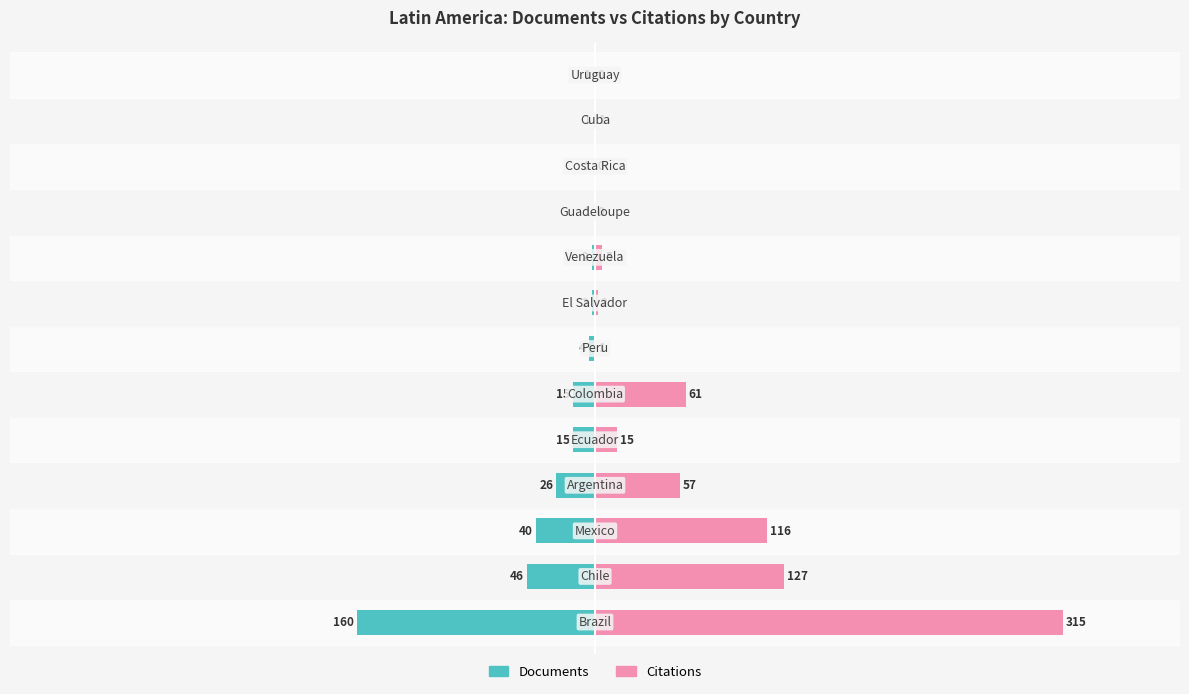

How many series are shown in this chart?

2